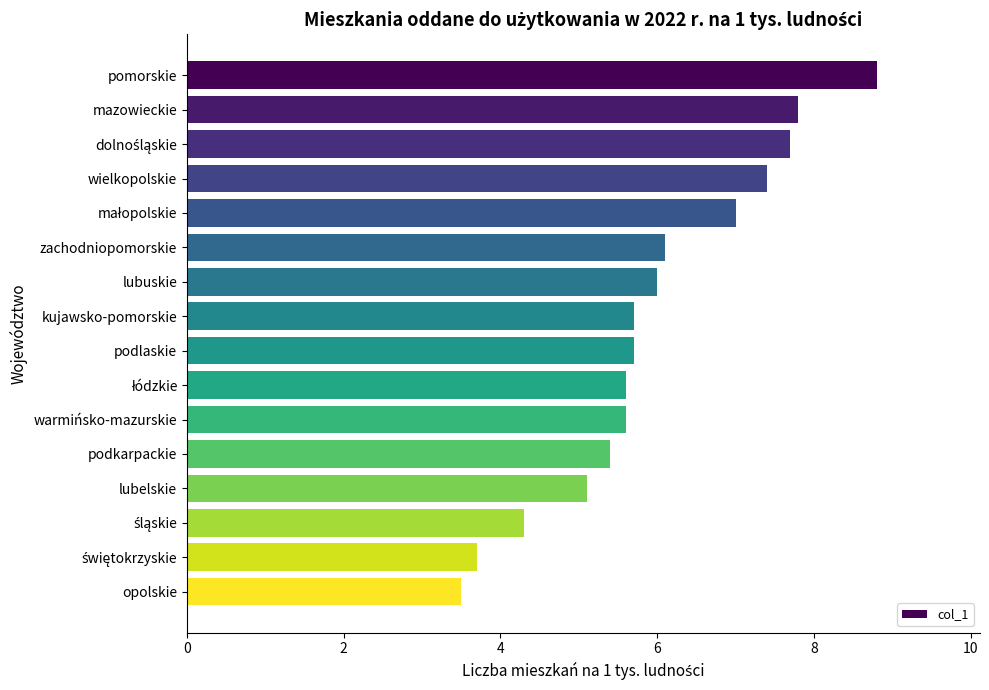

What is the difference between the maximum and minimum values?

5.3